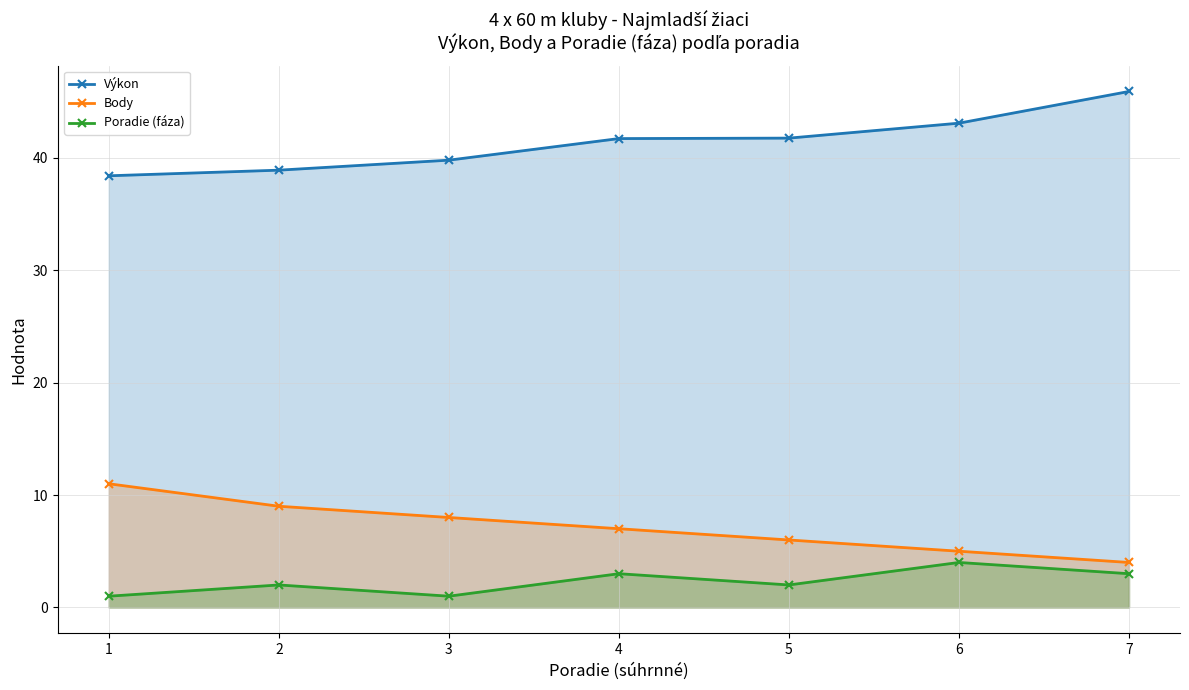

At which label does Poradie (fáza) first exceed 2?

4